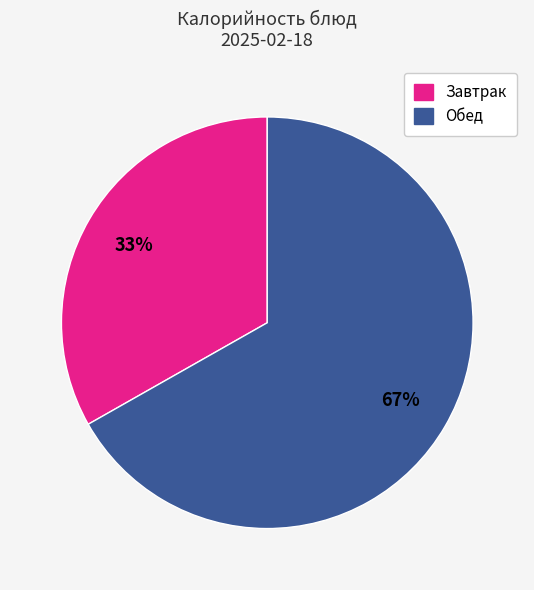

To the nearest percent, what is the difference between the largest and smallest slice percentages?

34%